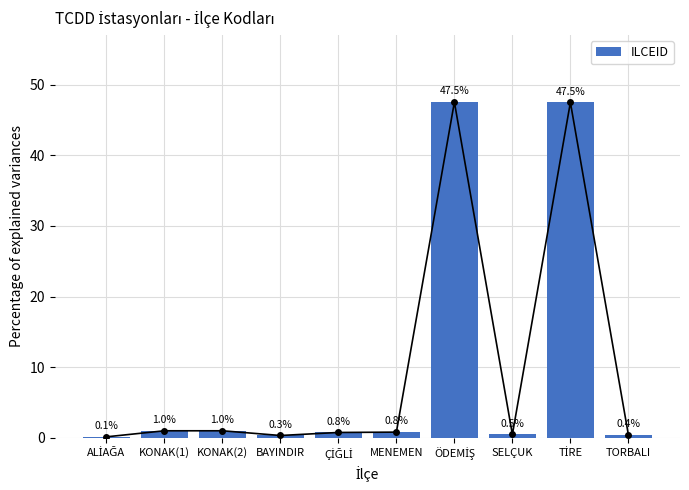

How many bars are there in total?

10